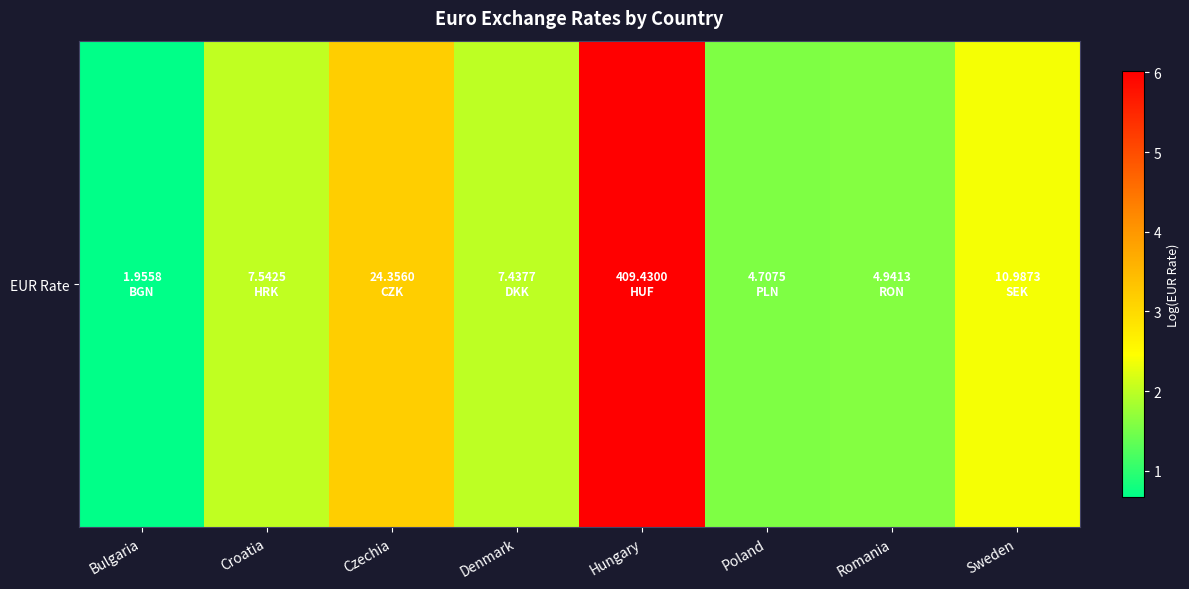

Which label corresponds to the smallest value in the chart?

Bulgaria